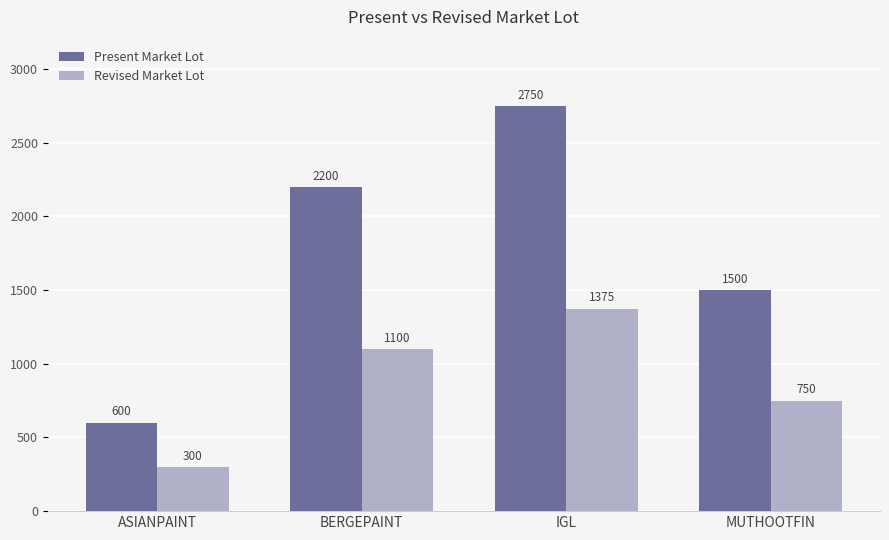

Is the value of Revised Market Lot at MUTHOOTFIN greater than the value of Present Market Lot at MUTHOOTFIN?

No